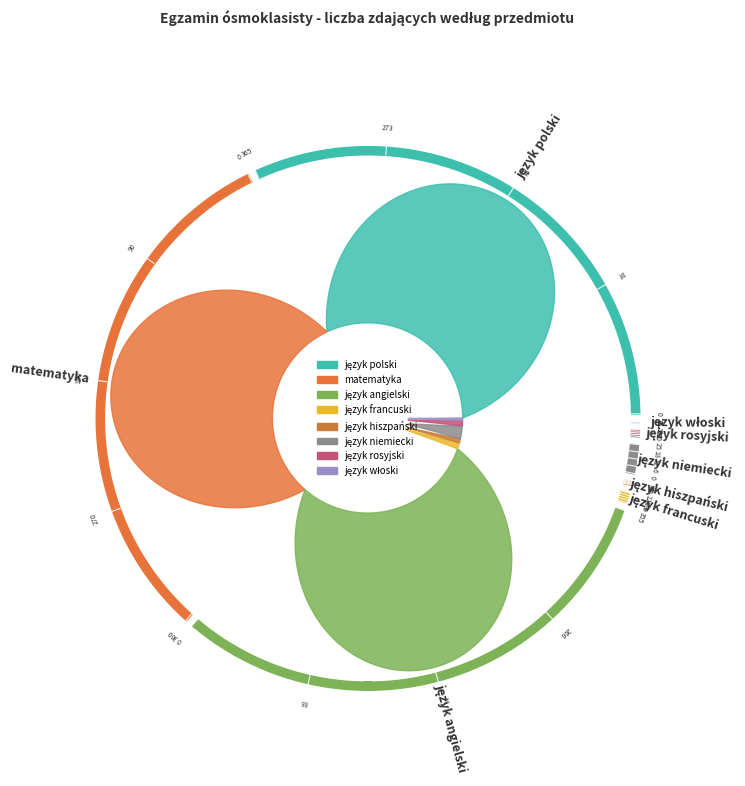

Is język francuski the majority of the pie?

No